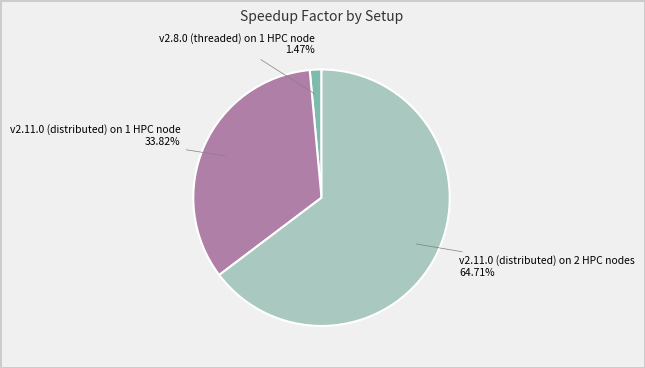

Which category accounts for the majority?

v2.11.0 (distributed) on 2 HPC nodes